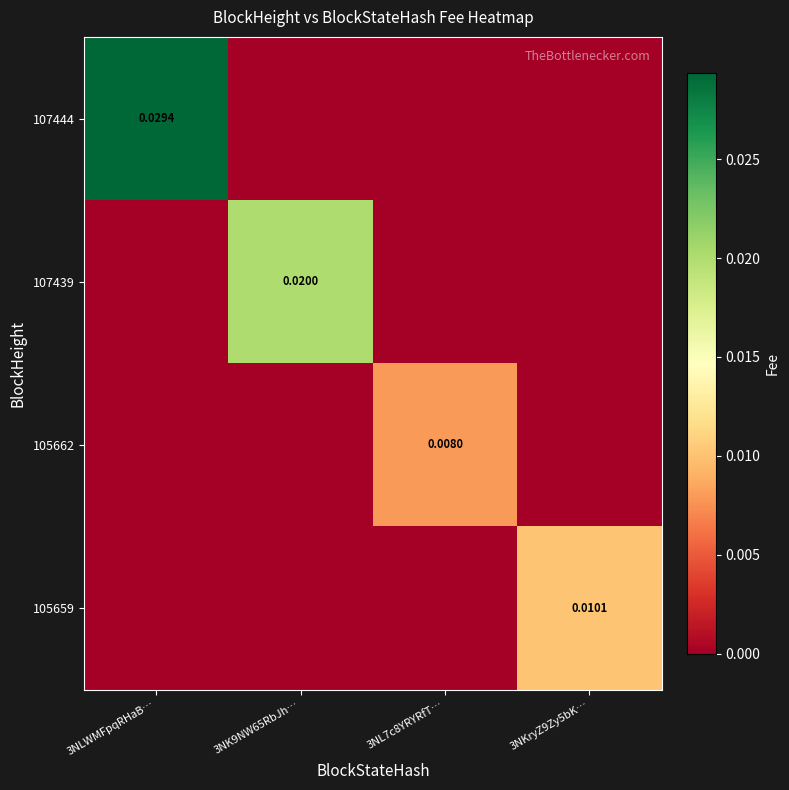

How many values in the 107444 series exceed 0?

1